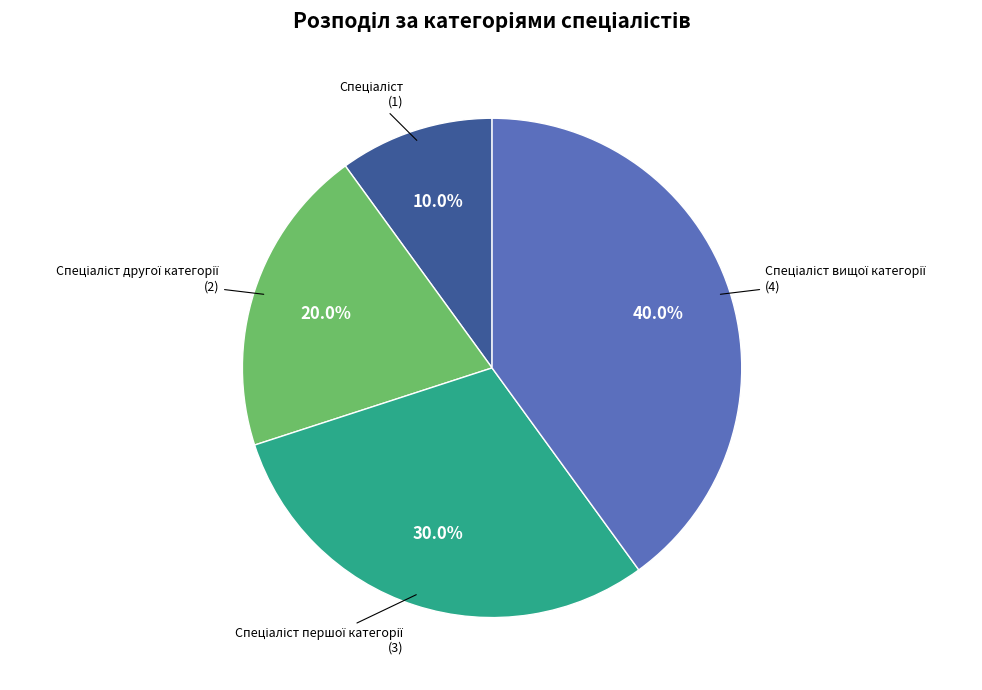

Is there any slice that represents more than half of the pie?

No